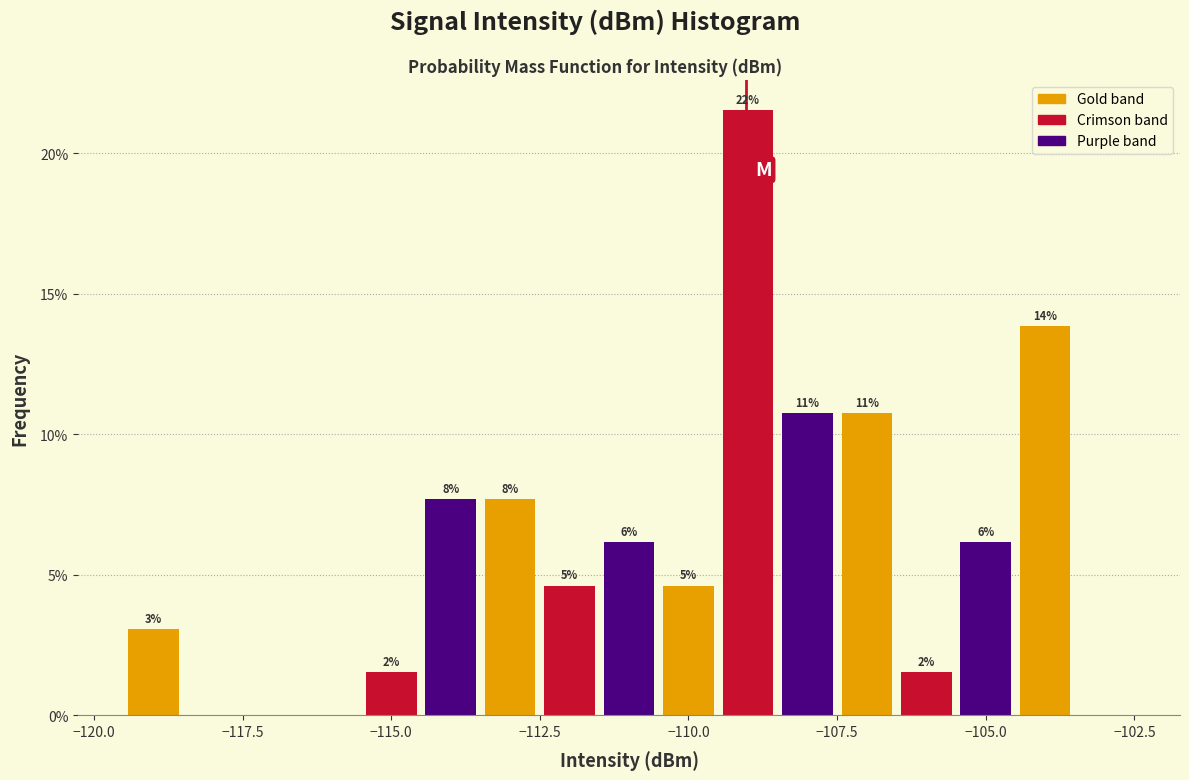

Around what value on the x-axis is the tallest bar? Give the approximate position of its centre, as read against the axis.

-109.0